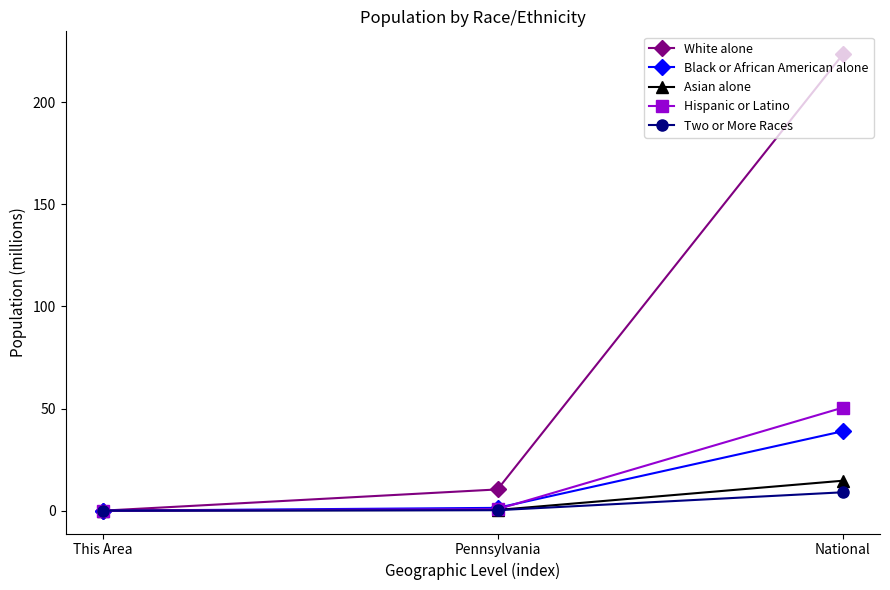

At which category is the sum across all series the highest?

National